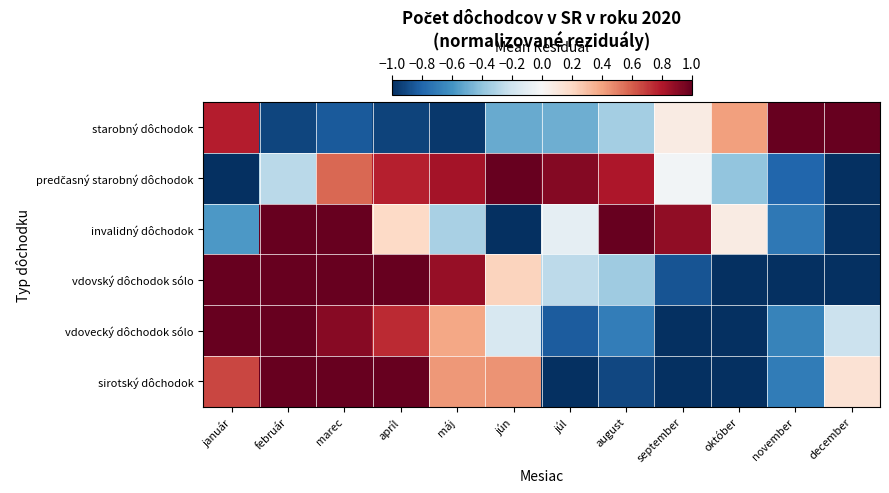

Between november and marec, which is larger?

november